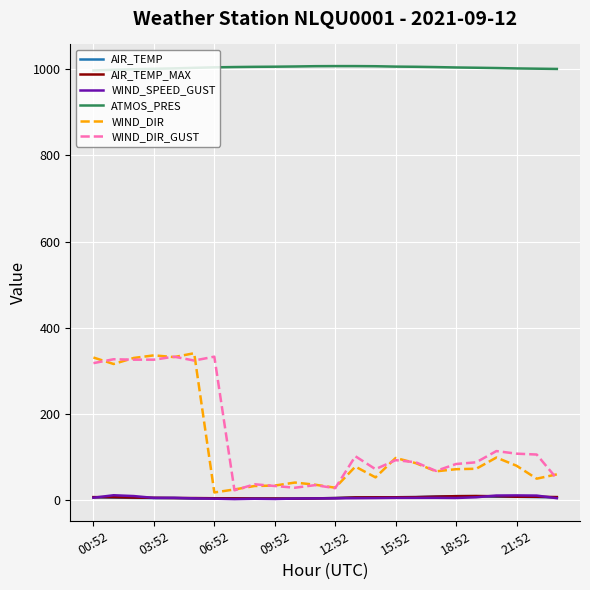

What is the sum of all WIND_DIR_GUST values?

3445.0